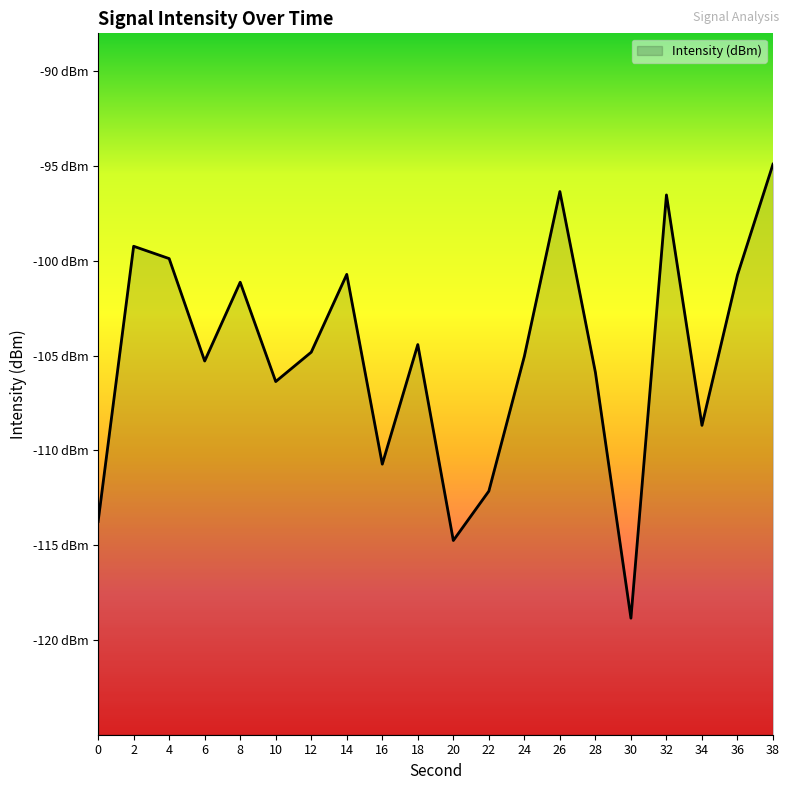

Does the chart display data point markers on the line(s)?

No